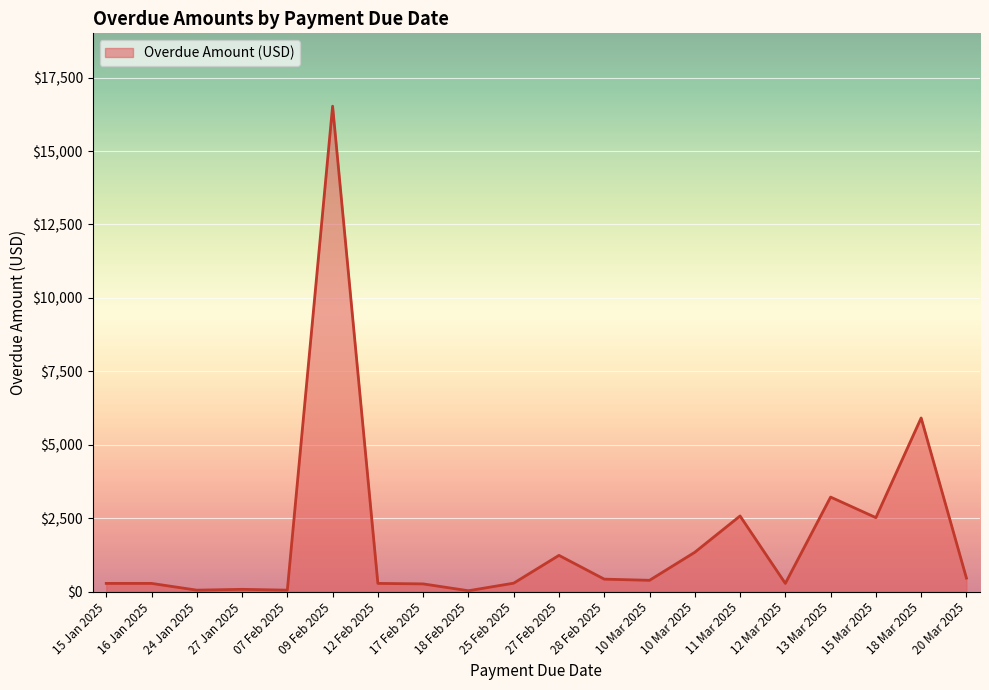

What value does the data have at 15 Mar 2025?

2524.0